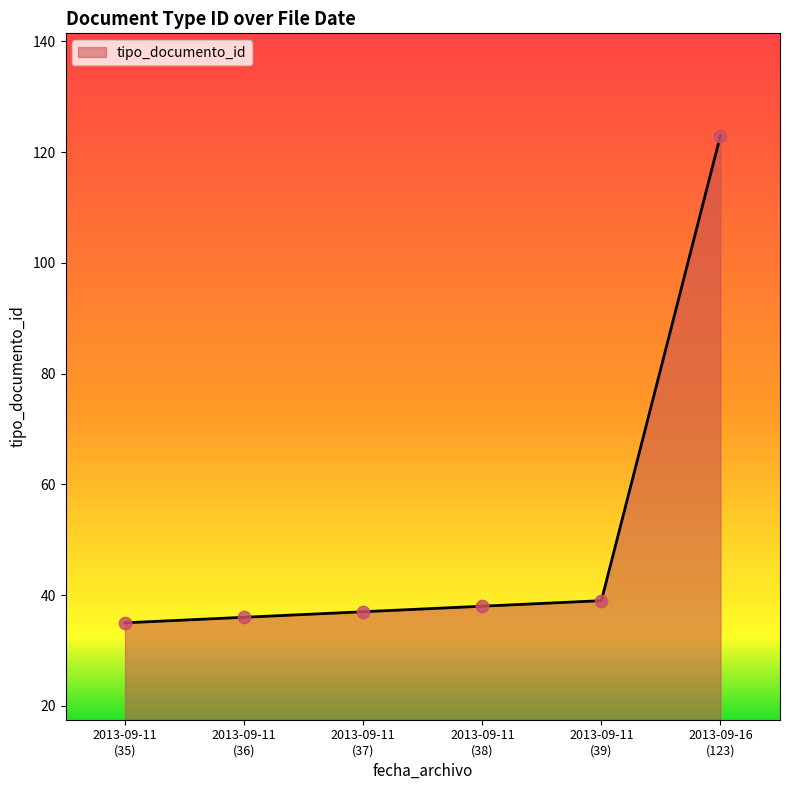

What is the average value?

51